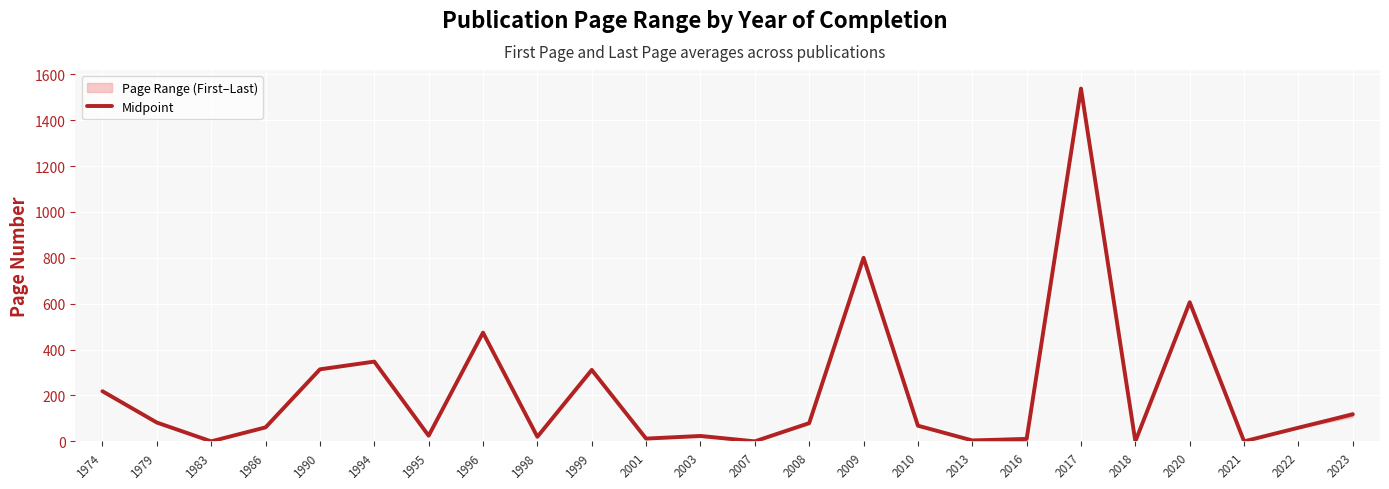

Reading right to left, extract all data points from this chart.

2023=118.0	2022=59.5	2021=0.0	2020=606.5	2018=0.0	2017=1538.0	2016=10.5	2013=4.0	2010=68.2	2009=800.2	2008=79.5	2007=0.0	2003=23.5	2001=12.0	1999=311.5	1998=19.9	1996=474.0	1995=24.6	1994=347.7	1990=314.0	1986=61.0	1983=0.0	1979=82.0	1974=218.5